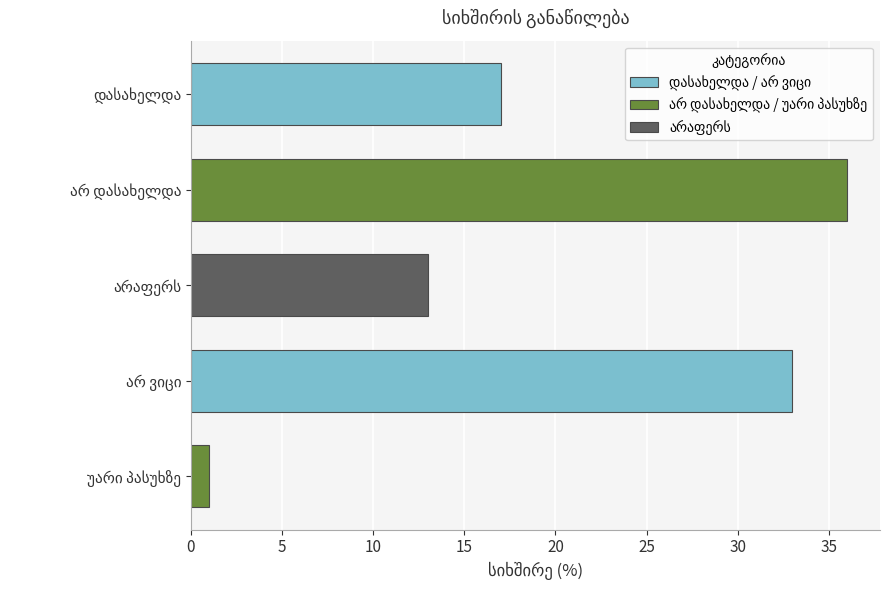

What is the difference between the maximum and minimum values?

35